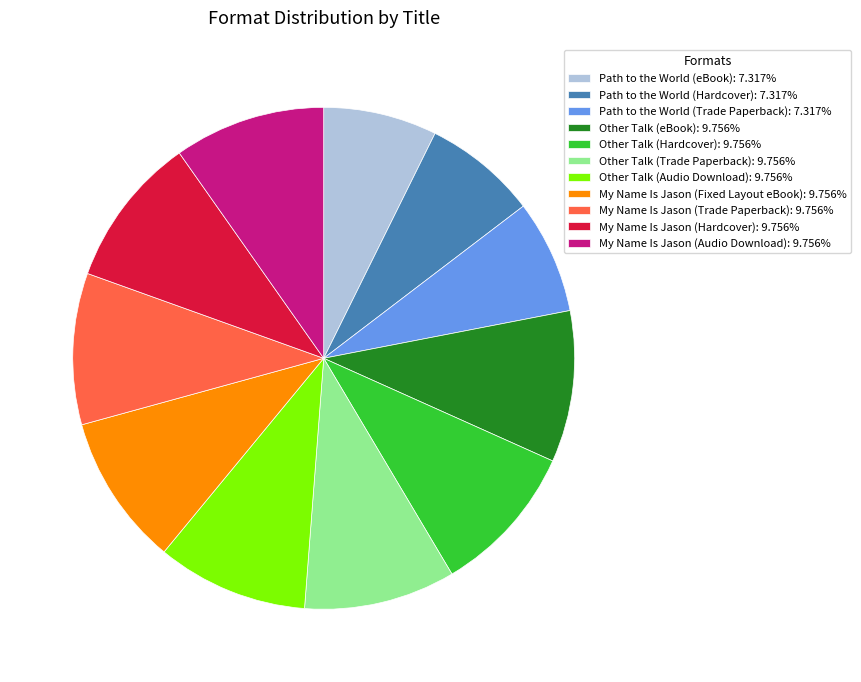

Is there a majority slice in this chart?

No